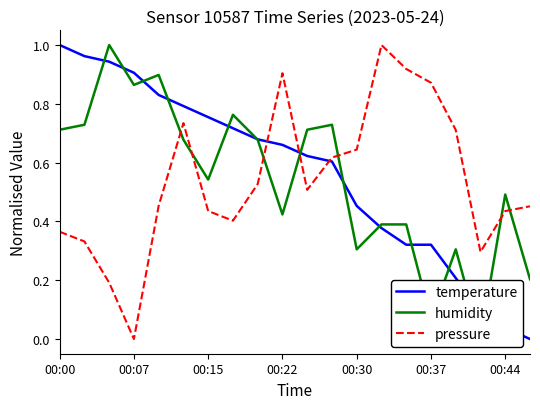

True or false: pressure and temperature intersect in this chart.

True